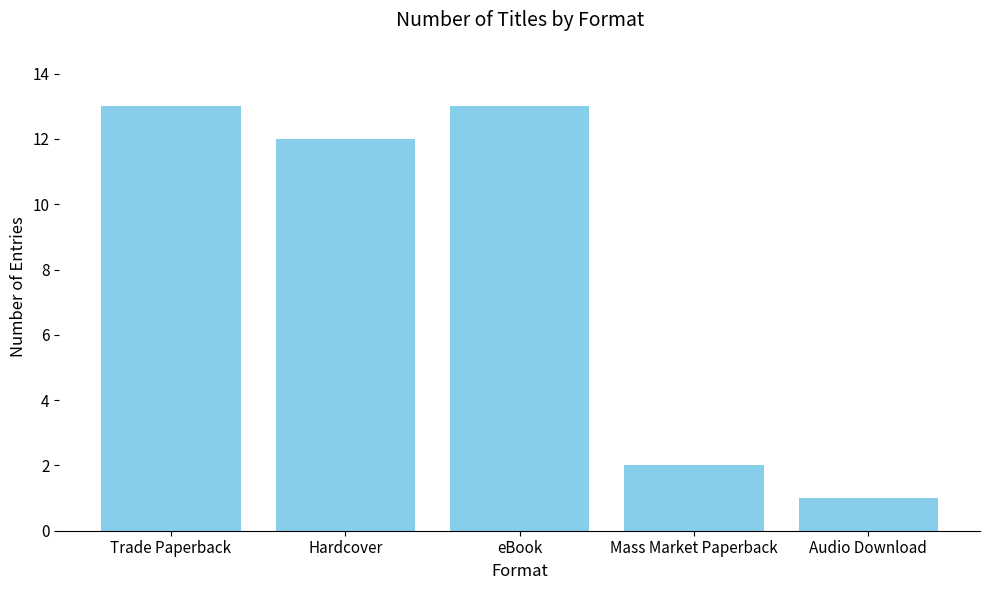

How many categories are shown in the chart?

5